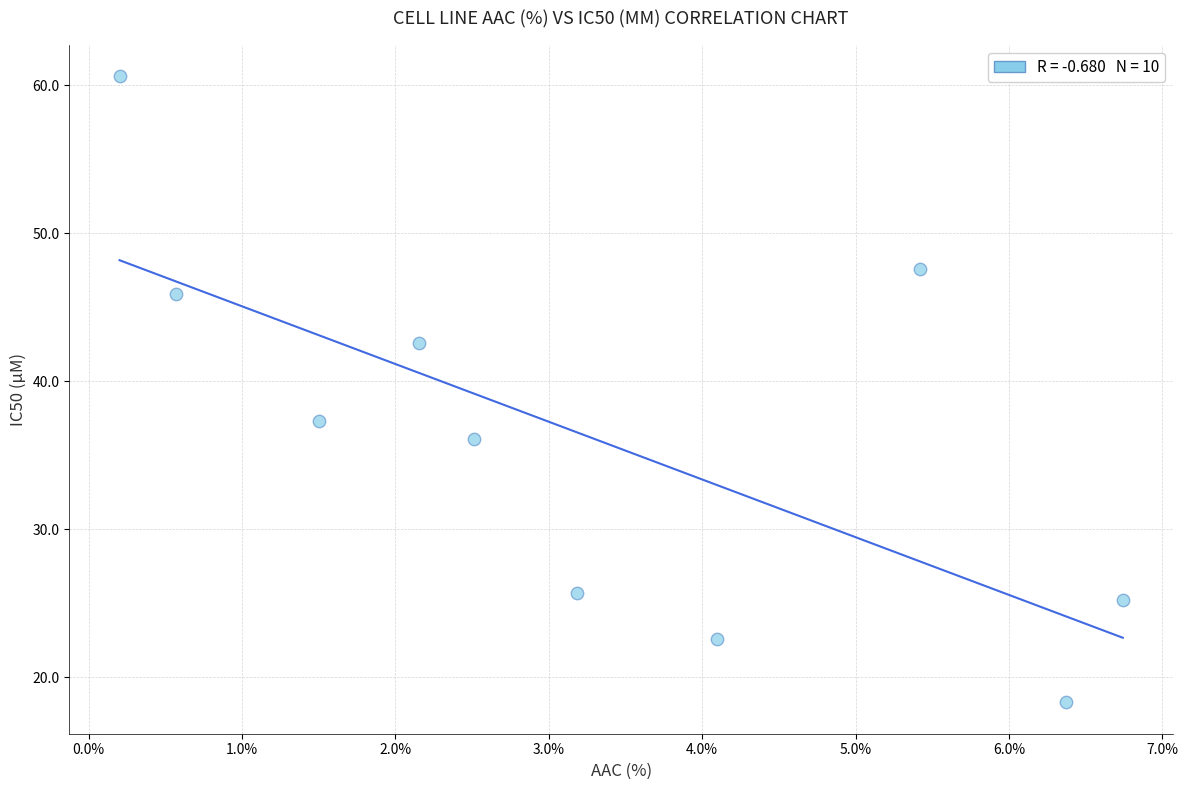

What Y value in the scatter plot is closest to 39?

37.3